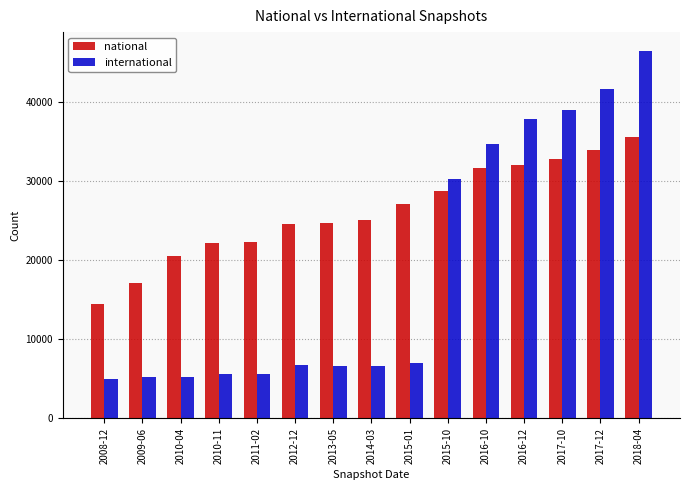

Between 2013-05 and 2016-10, which series saw the biggest shift?

international